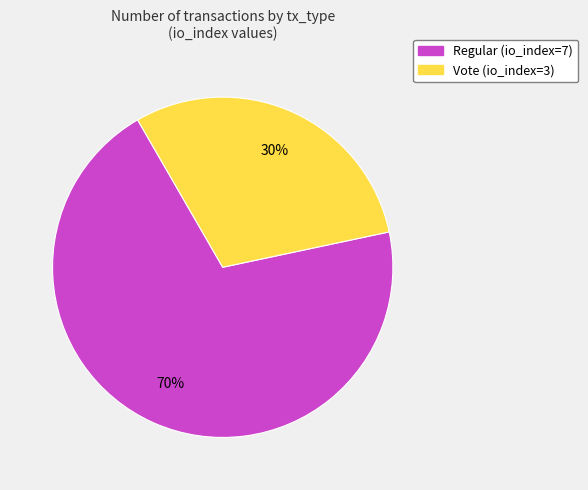

Rank the categories by value from highest to lowest.

Regular (io_index=7), Vote (io_index=3)